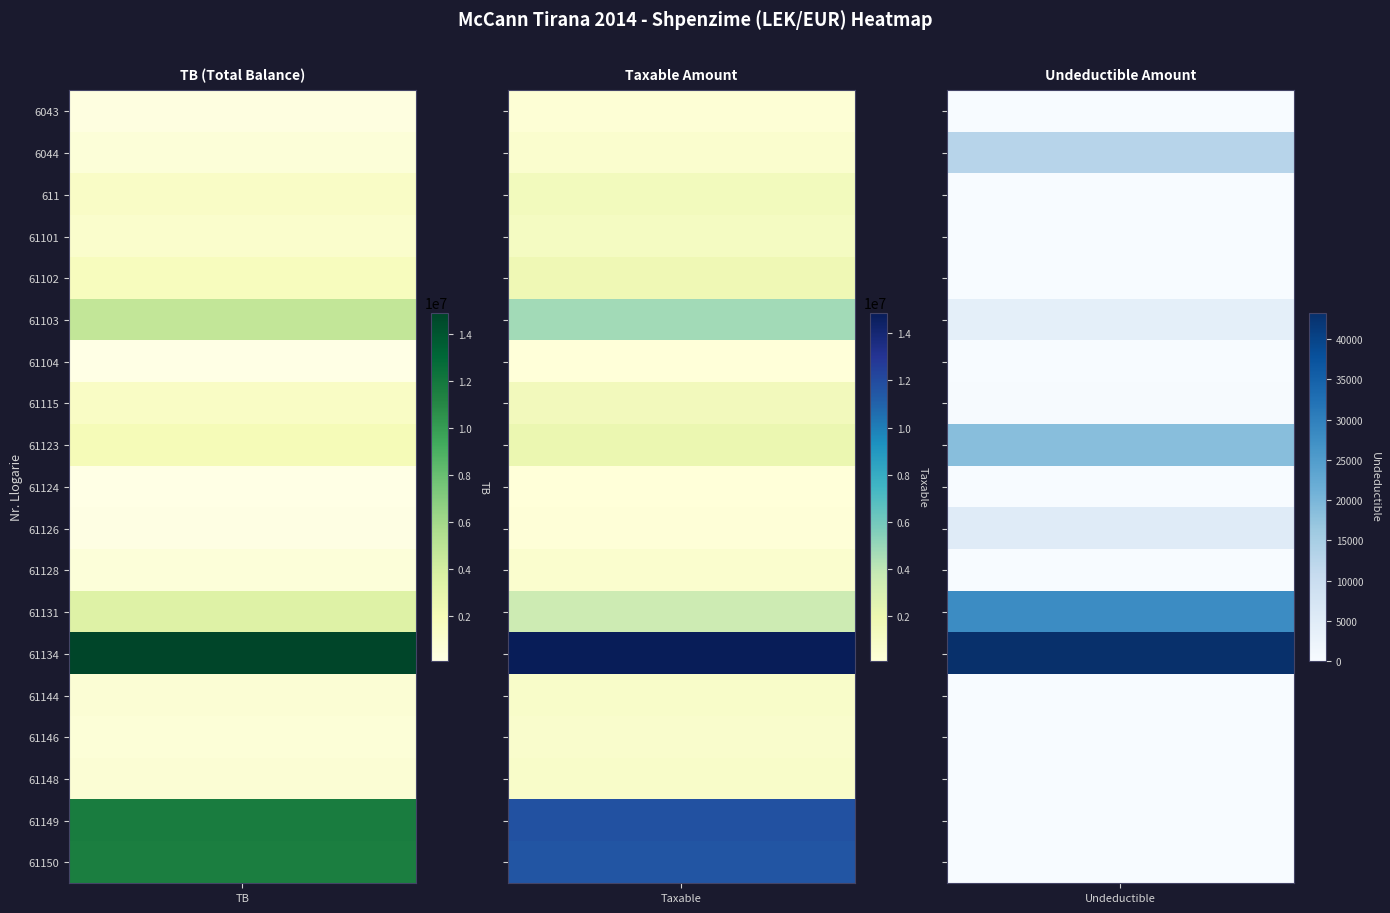

Reading right to left, transcribe all the data shown in this chart.

6043: 0.0	250227.1	250227.1
6044: 12822.0	575296.9	588118.9
611: 0.0	1366068.5	1366068.5
61101: 0.0	1149043.7	1149043.7
61102: 0.0	1735151.5	1735151.5
61103: 3920.0	4731146.9	4735066.9
61104: 0.0	105900.0	105900.0
61115: 250.0	1433753.2	1434003.2
61123: 18500.0	1991862.2	2010362.2
61124: 0.0	61813.2	61813.2
61126: 5100.0	157990.0	163090.0
61128: 0.0	567460.5	567460.5
61131: 28000.0	3437988.5	3465988.5
61134: 43299.0	14887859.8	14931158.8
61144: 0.0	779642.1	779642.1
61146: 0.0	666085.5	666085.5
61148: 0.0	769080.9	769080.9
61149: 0.0	11717876.6	11717876.6
61150: 0.0	11574631.1	11574631.1